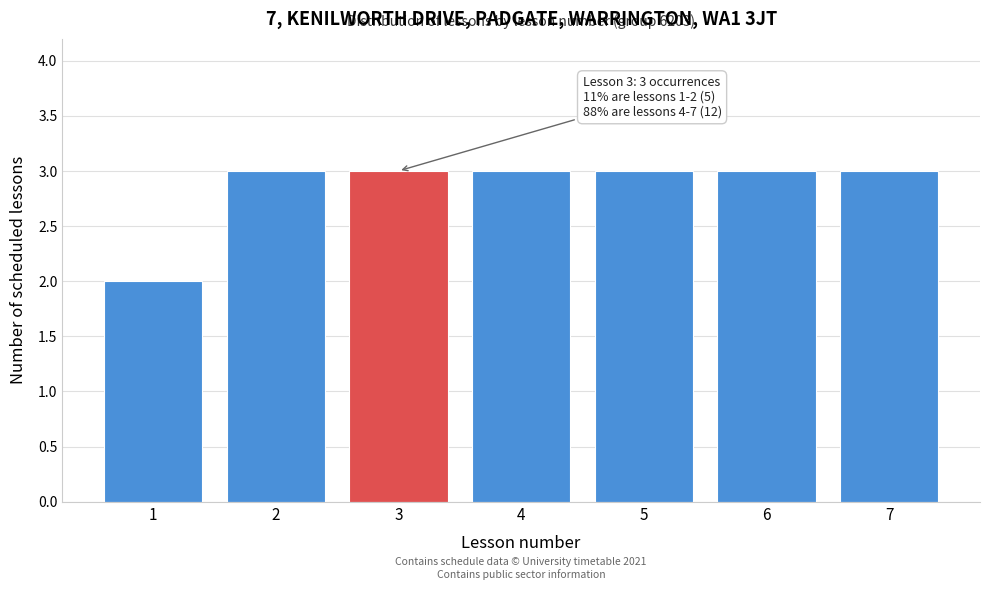

Reading left to right, extract all data points from this chart.

1=2	2=3	3=3	4=3	5=3	6=3	7=3